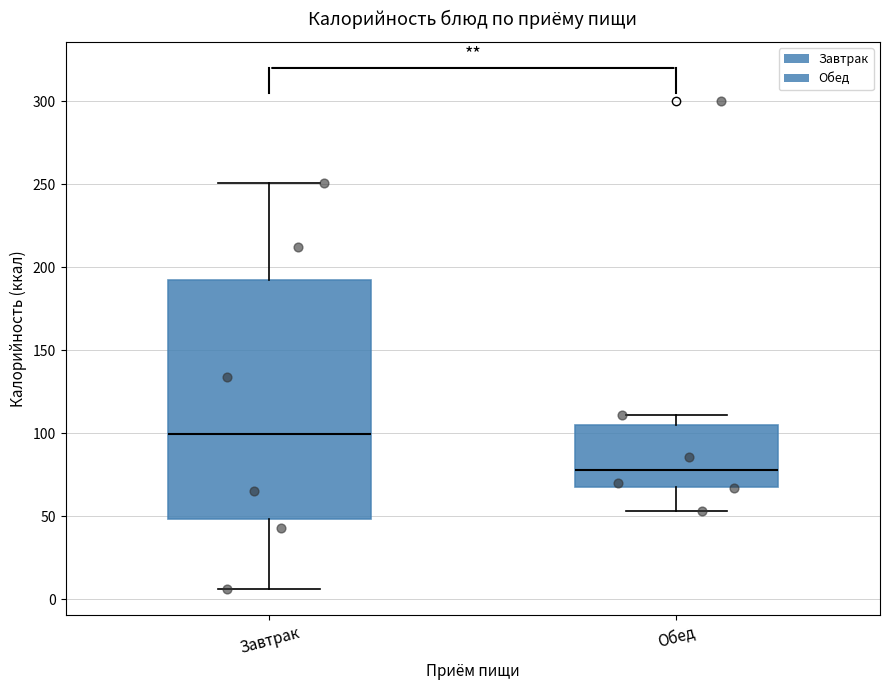

Which box has the highest median line?

Завтрак